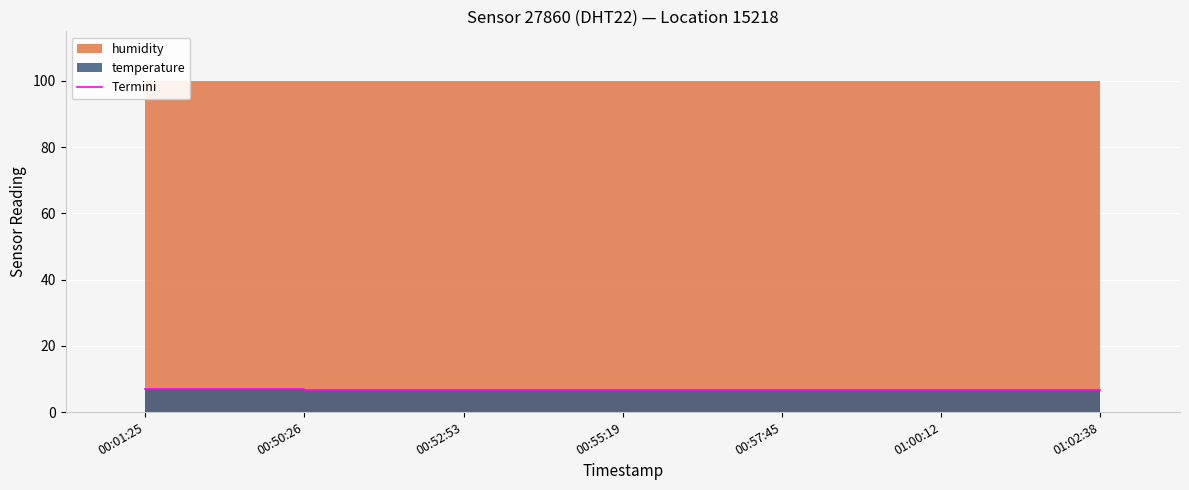

What is the label of the 7th point from the right?

00:01:25